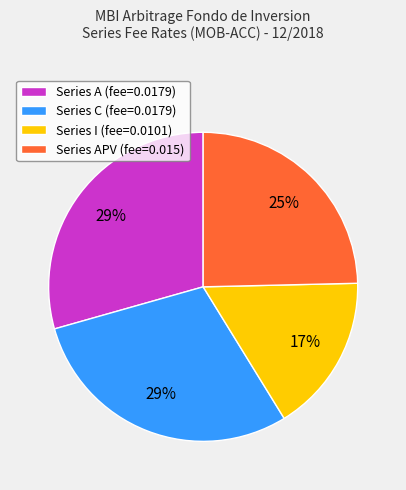

Which slice is the smallest?

Series I (fee=0.0101)